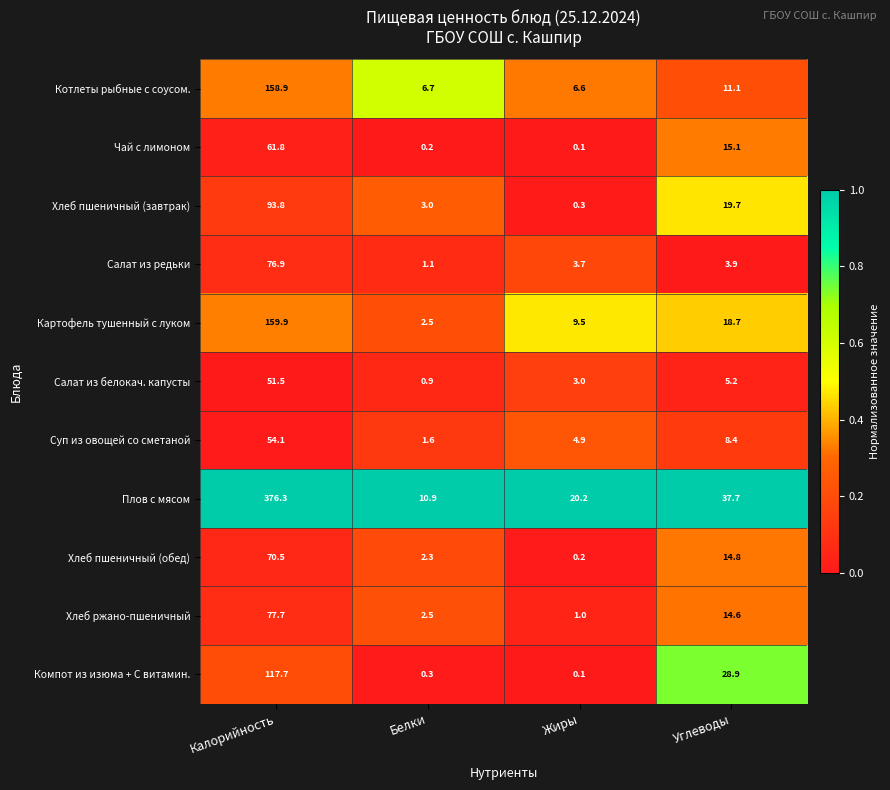

At which category does the chart reach its peak across all series?

Калорийность